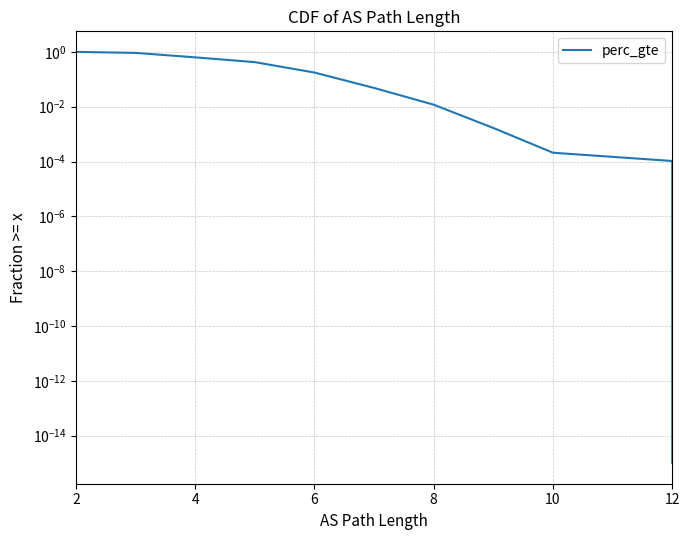

Which category has the highest value across all series?

2